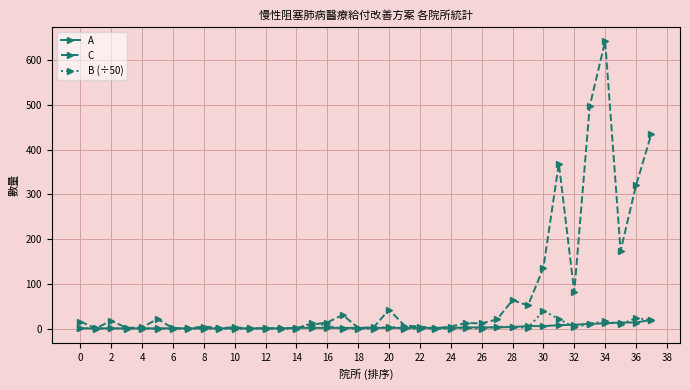

What are all the series names shown in the legend?

A, C, B (÷50)